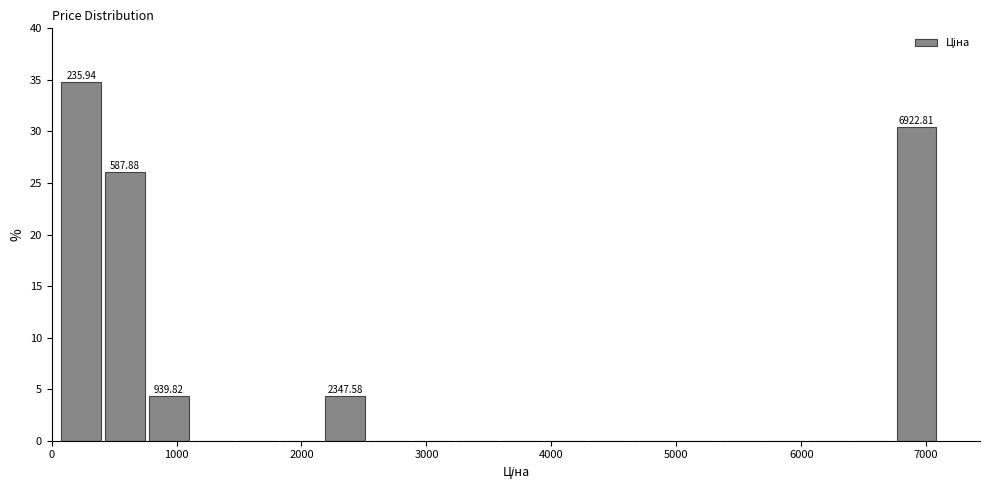

Read against the x-axis, roughly where is the centre of the tallest bar?

200